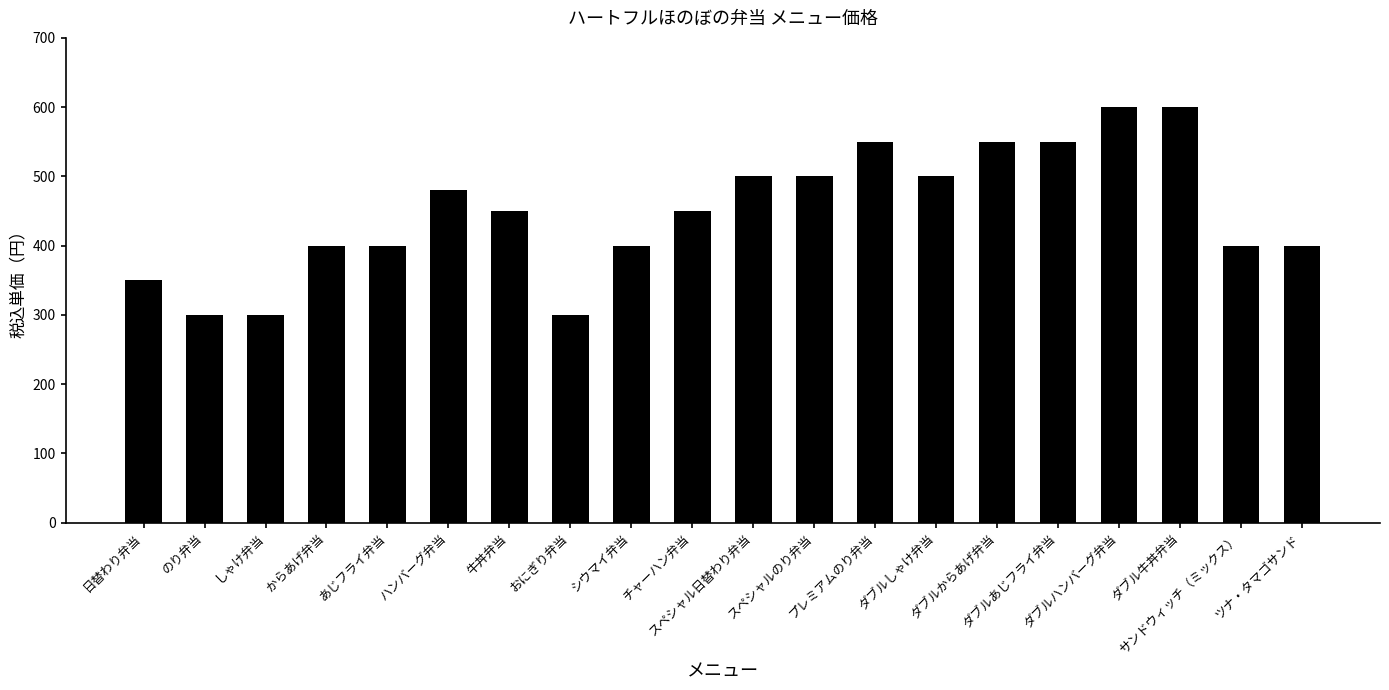

What position from the left is プレミアムのり弁当?

13